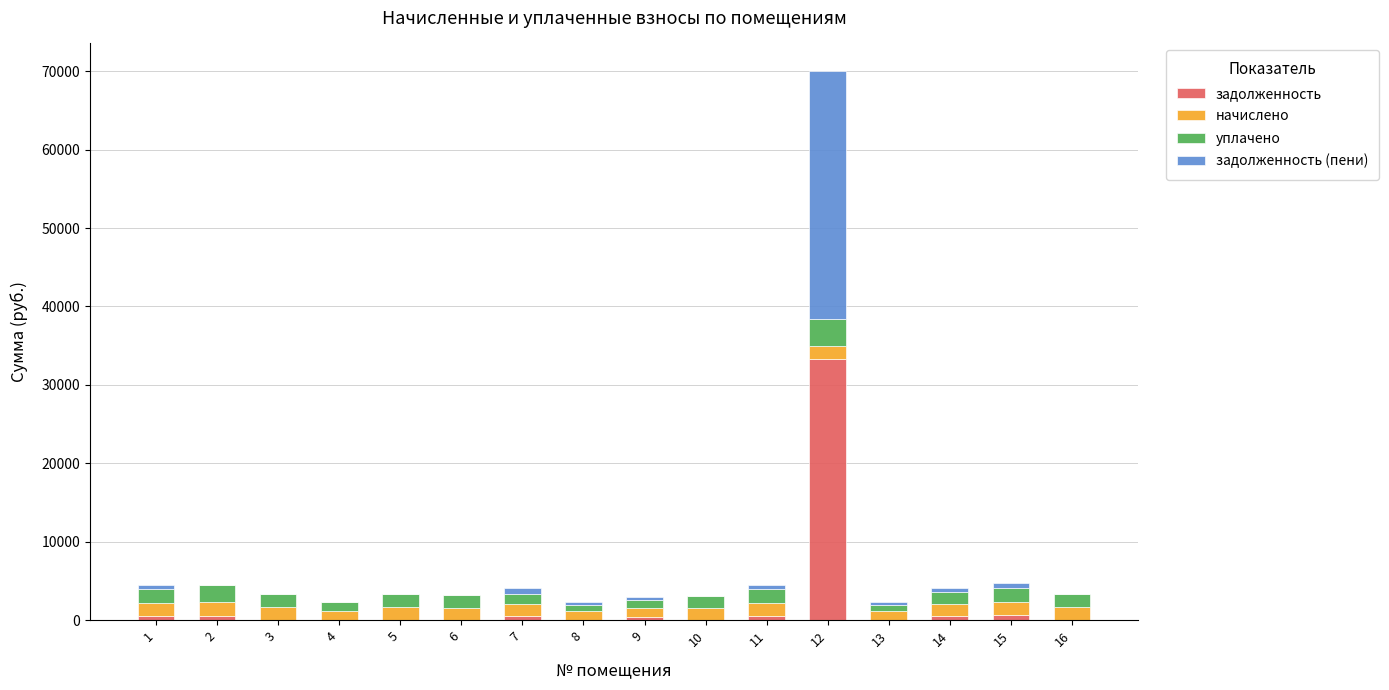

What are all the series names shown in the legend?

задолженность, начислено, уплачено, задолженность (пени)